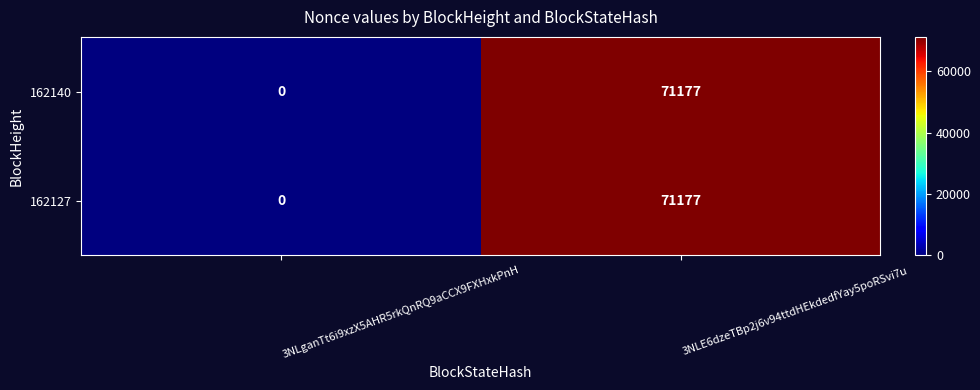

Reading left to right, what are all the values shown in this chart?

162140: 0	71177
162127: 0	71177